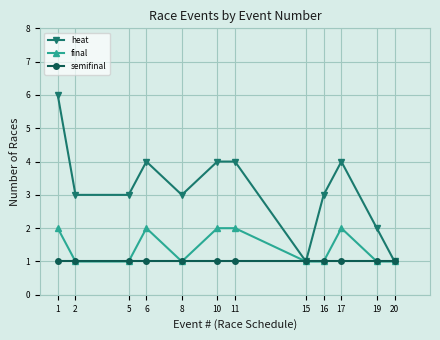

How many distinct data groups are displayed?

3